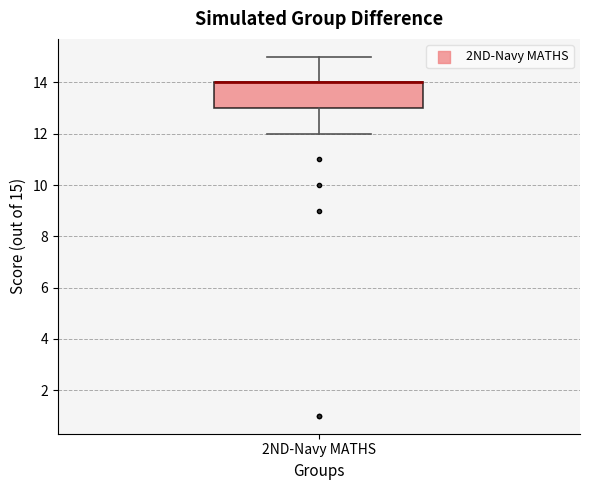

Read this box plot against the y-axis: the position of the median line, the range covered by the box, and the ends of both whiskers. The values are not printed on the chart, so give them approximately, as read against the axis.

median 14 (drawn on the box's upper edge), box 13 to 14, whiskers 12 to 15